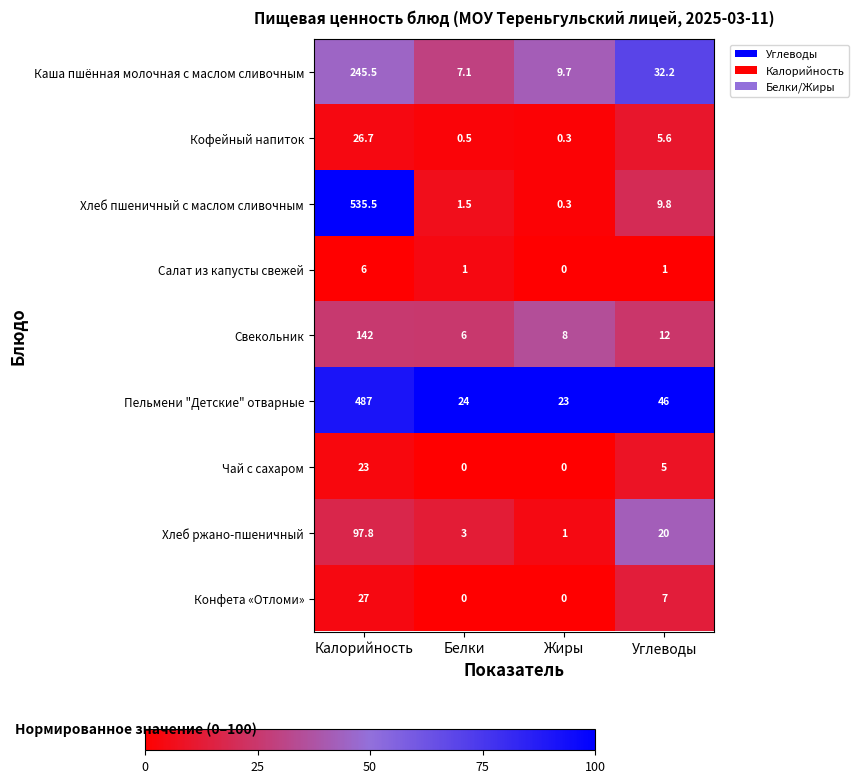

The value of Конфета «Отломи» at Углеводы is 7.0. True or false?

True